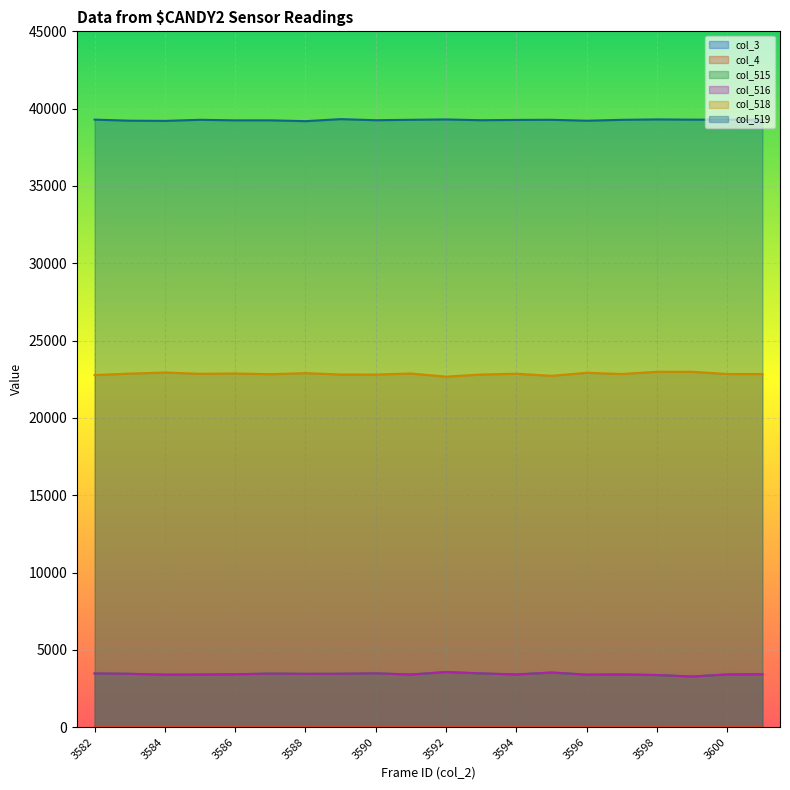

What is the lowest value of the col_519 series?

39191